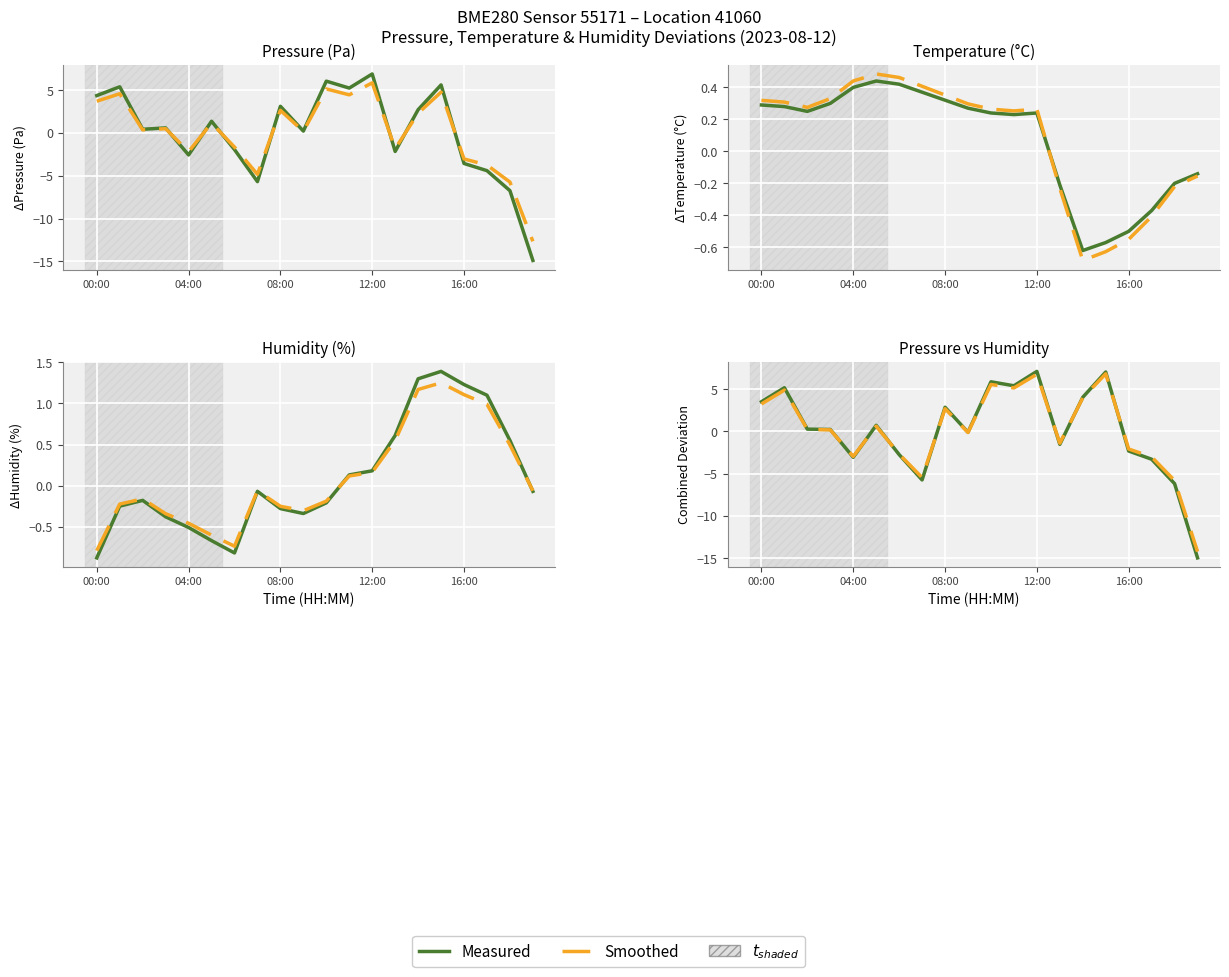

List the labels in order of Humidity value, largest first.

15, 14, 16, 17, 13, 18, 12, 11, 7, 19, 08:00, 10, 04:00, 8, 9, 12:00, 16:00, 5, 6, 00:00